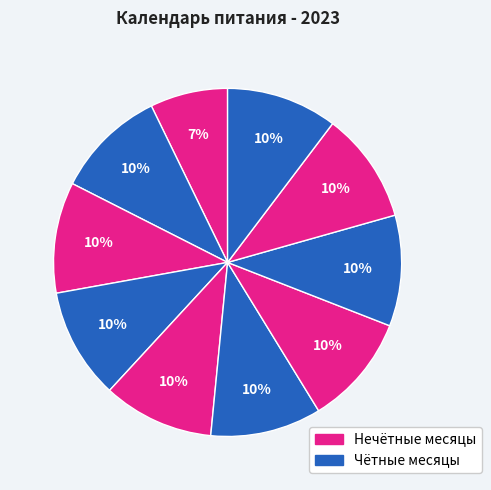

How many segments does this pie chart have?

10